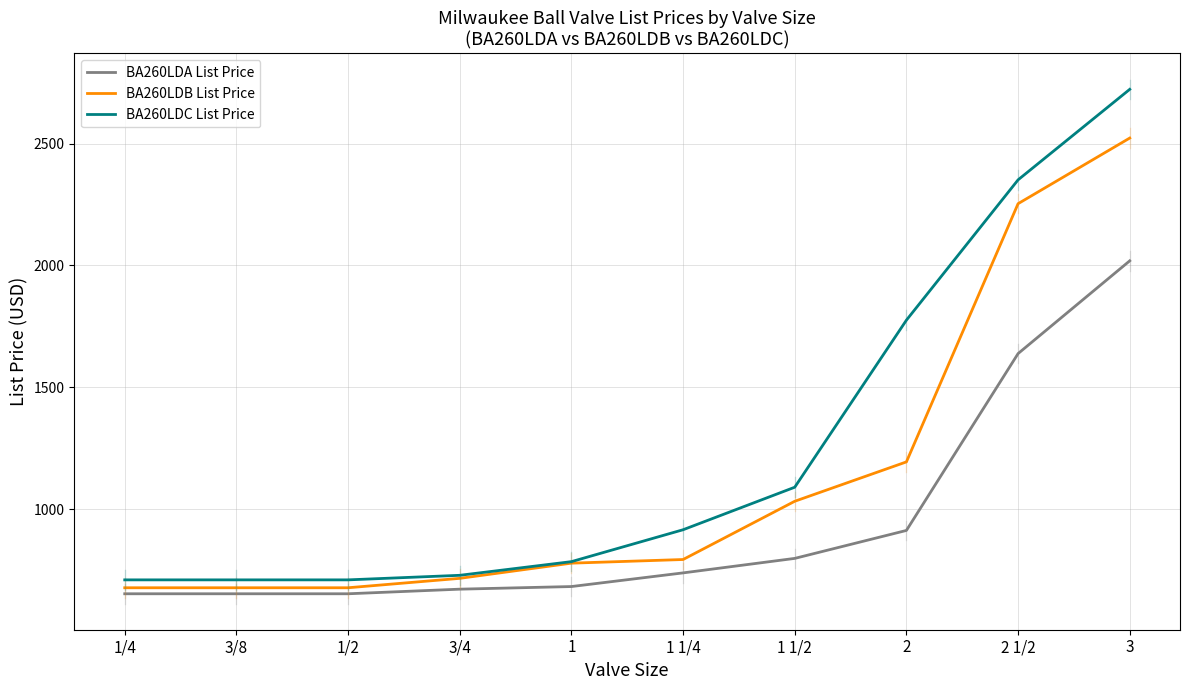

Rank the series at 2 from lowest to highest value.

BA260LDA List Price, BA260LDB List Price, BA260LDC List Price